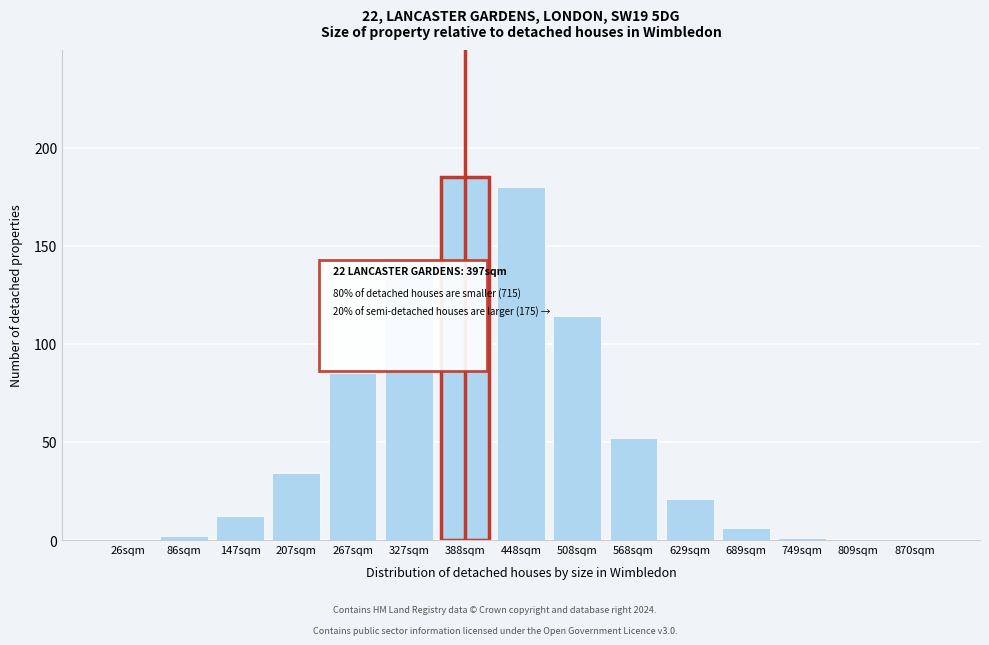

Reading left to right, list all the values displayed in this chart.

26sqm=0	86sqm=2	147sqm=12	207sqm=34	267sqm=85	327sqm=137	388sqm=185	448sqm=180	508sqm=114	568sqm=52	629sqm=21	689sqm=6	749sqm=1	809sqm=0	870sqm=0